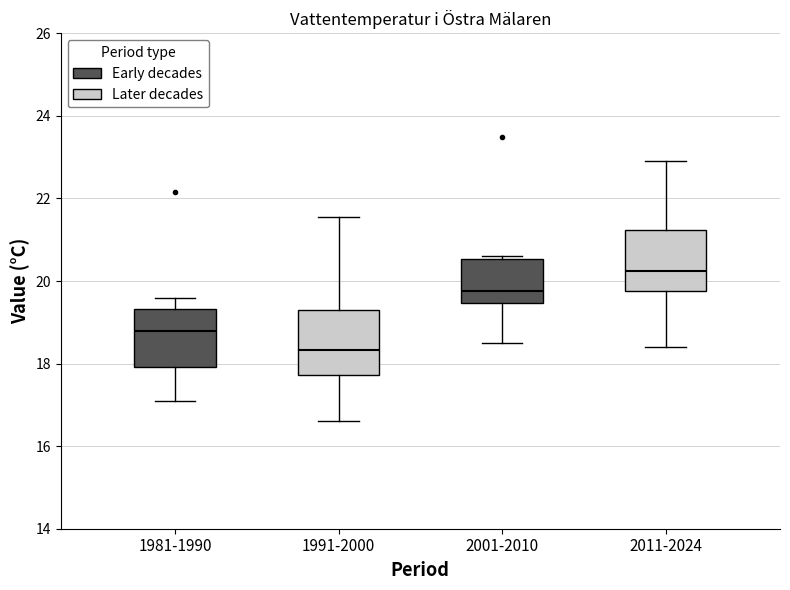

Where does the upper whisker of the box for 2011-2024 end on the y-axis? The values are not printed on the chart, so give them approximately, as read against the axis.

23.0